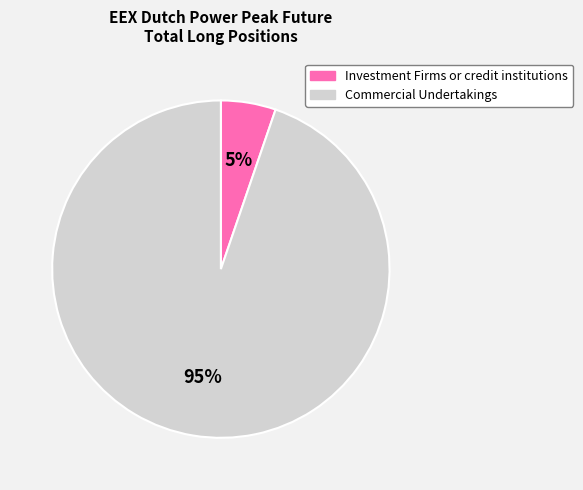

What is the smallest slice in the pie chart?

Investment Firms or credit institutions